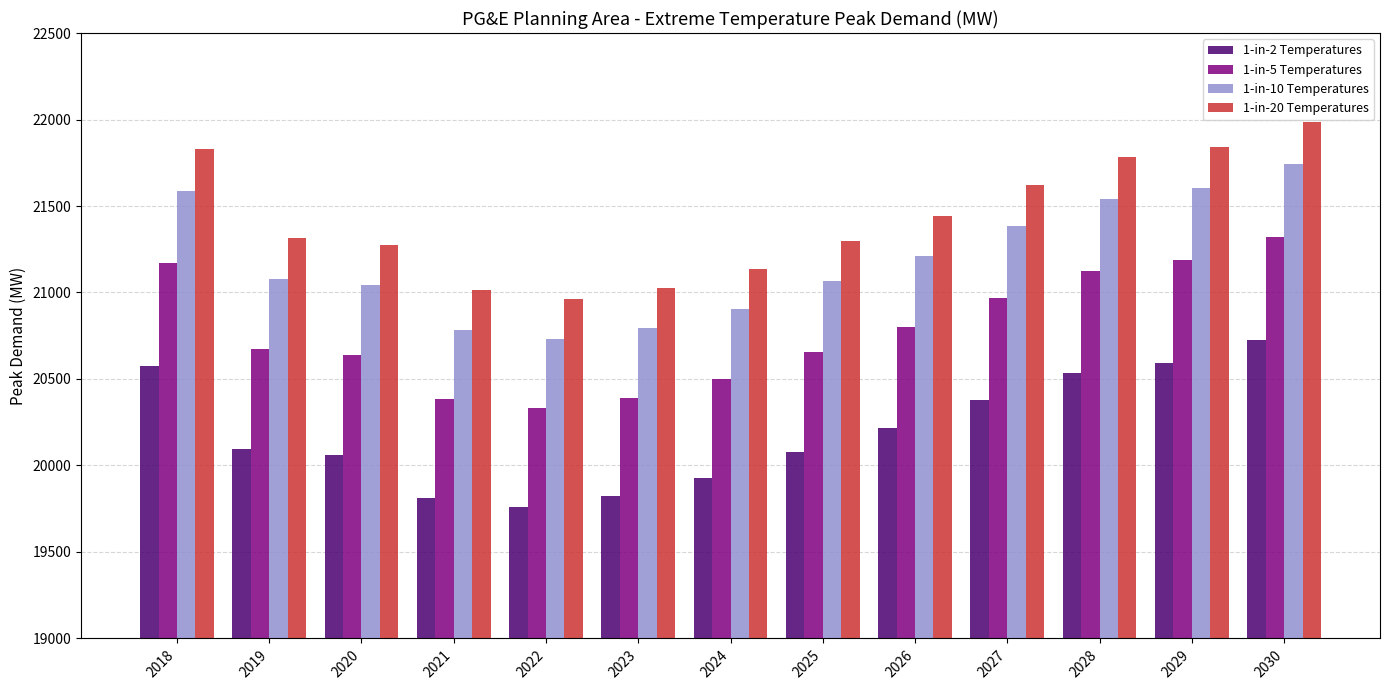

Where is 1-in-10 Temperatures nearest to the value 21238?

2026